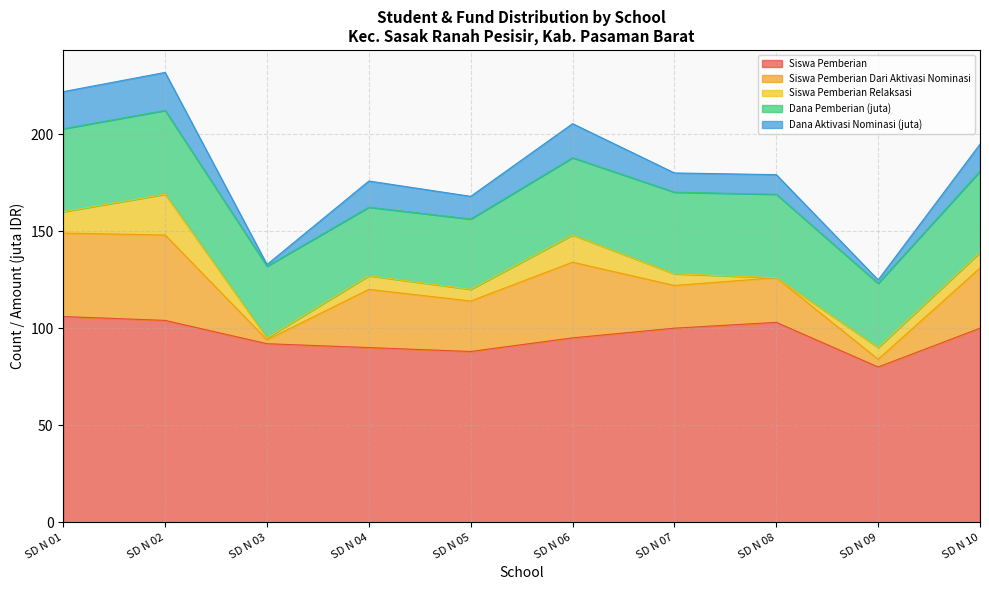

Where is the first local maximum for Siswa Pemberian?

SD N 08